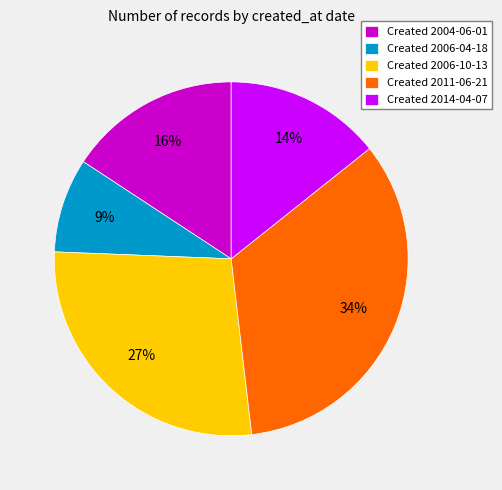

To the nearest percent, what percentage of the pie is Created 2004-06-01?

16%